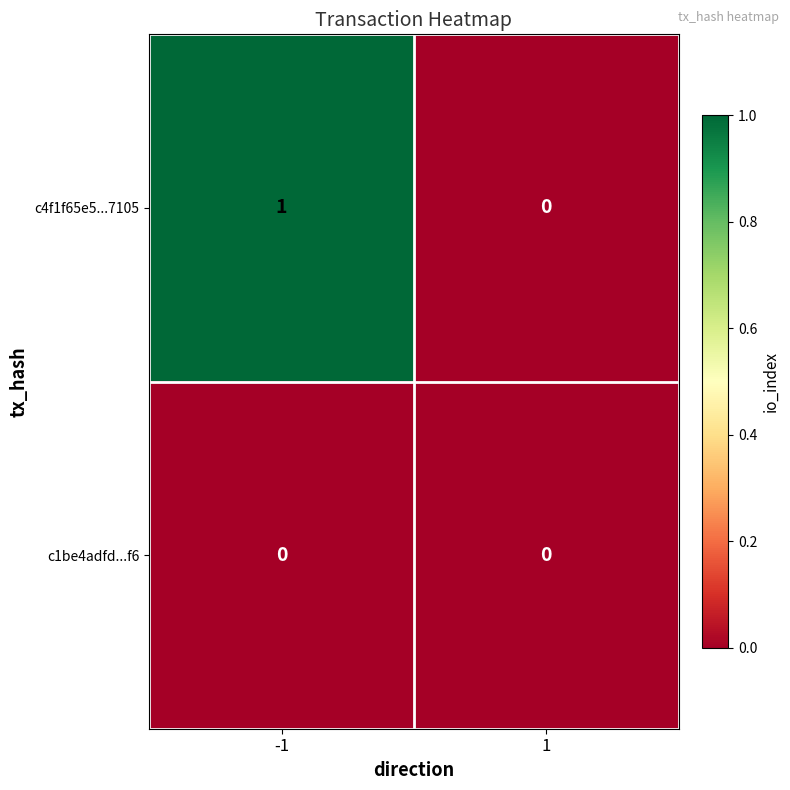

Which series has the widest spread of values?

c4f1f65e5...7105